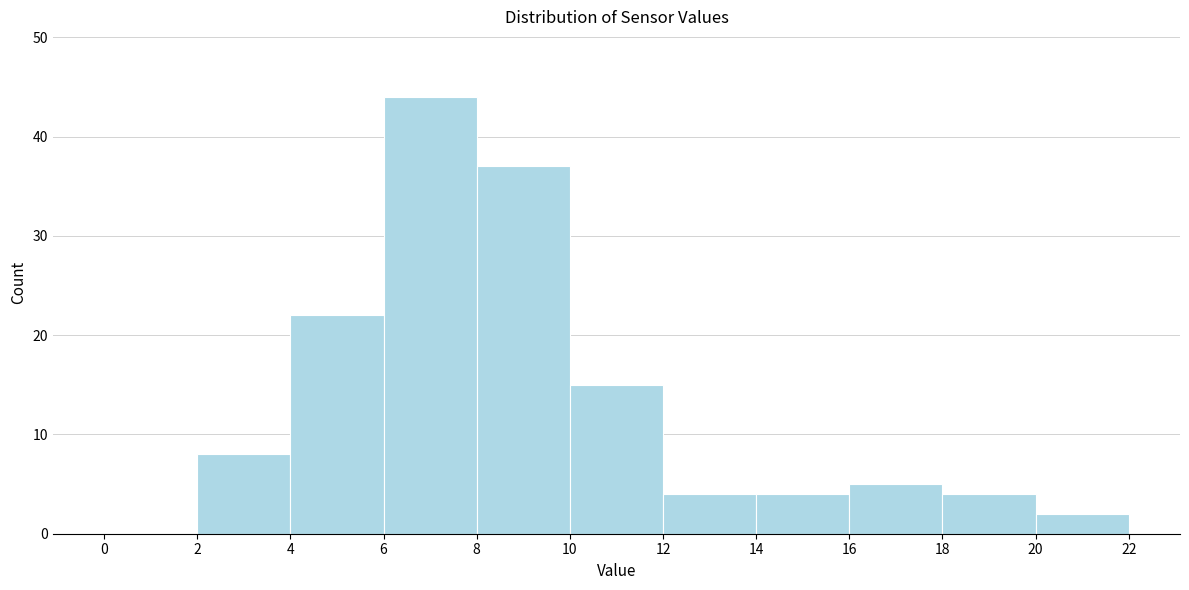

Which range on the x-axis has the tallest bar?

6 to 8